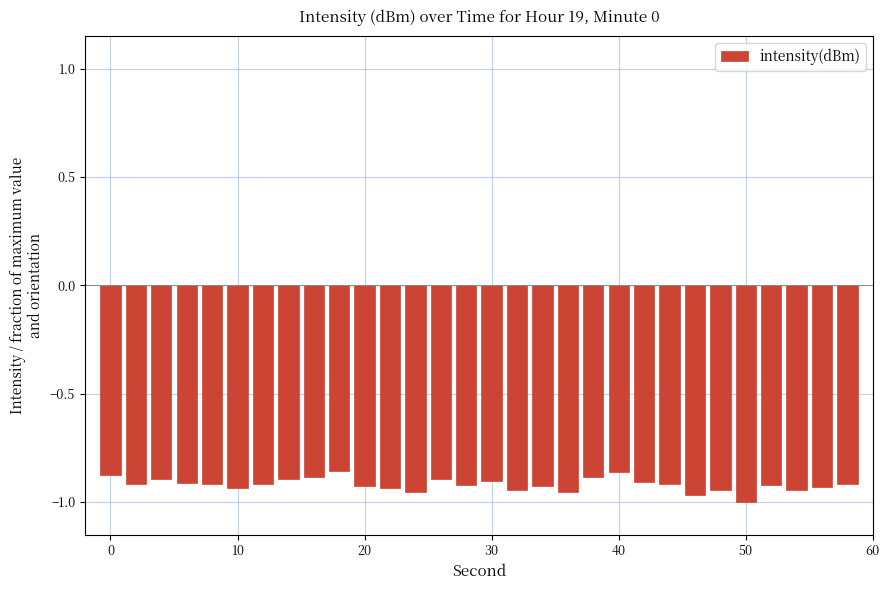

What is the sum of all values?

-27.5